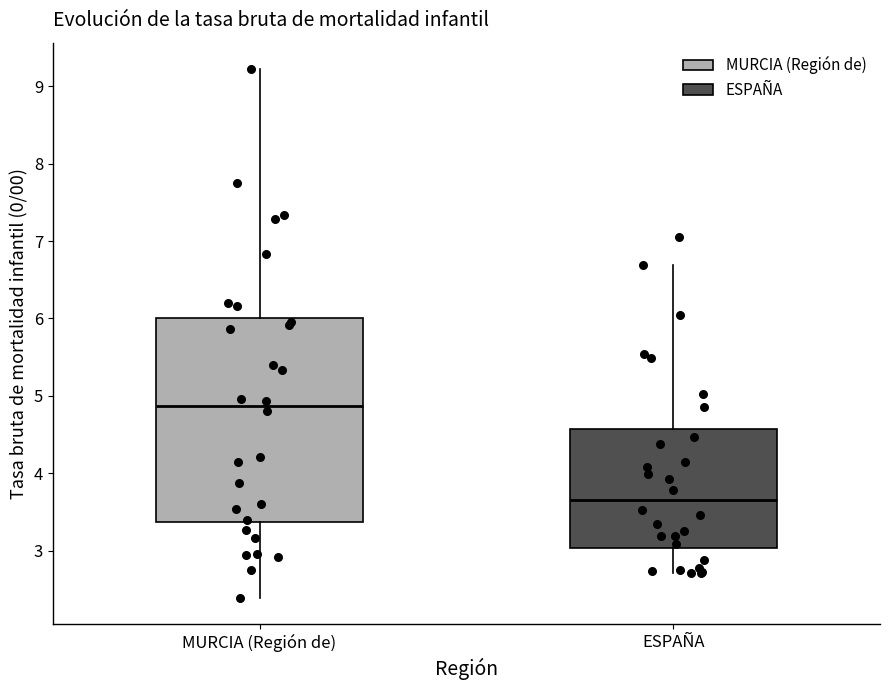

Reading left to right, read every box against the y-axis: the position of its median line, the range the box covers, and the ends of its whiskers. The values are not printed on the chart, so give them approximately, as read against the axis.

MURCIA (Región de): median 4.9, box 3.4 to 6.0, whiskers 2.4 to 9.2
ESPAÑA: median 3.7, box 3.0 to 4.6, whiskers 2.7 to 6.7